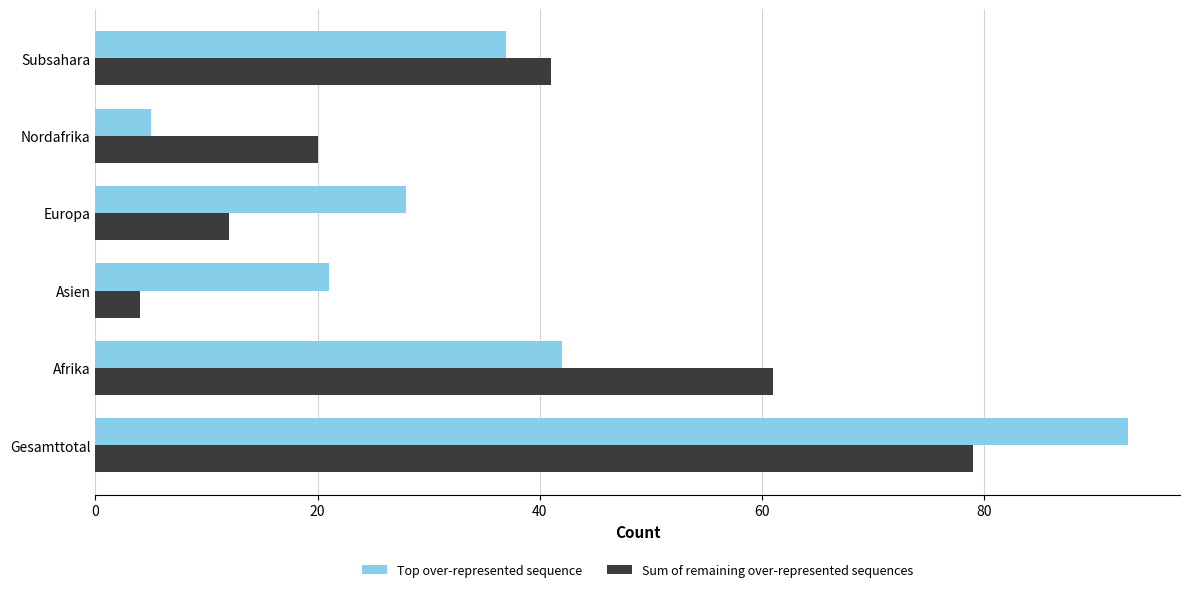

What is the approximate value of Top over-represented sequence at Gesamttotal?

93